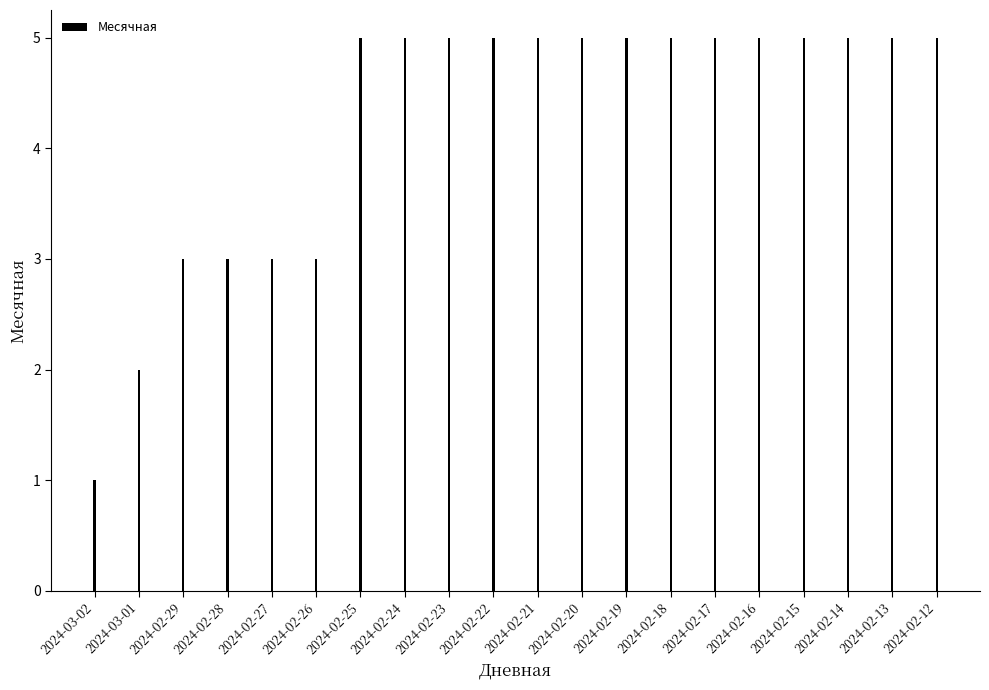

Reading left to right, extract all data points from this chart.

2024-03-02=1	2024-03-01=2	2024-02-29=3	2024-02-28=3	2024-02-27=3	2024-02-26=3	2024-02-25=5	2024-02-24=5	2024-02-23=5	2024-02-22=5	2024-02-21=5	2024-02-20=5	2024-02-19=5	2024-02-18=5	2024-02-17=5	2024-02-16=5	2024-02-15=5	2024-02-14=5	2024-02-13=5	2024-02-12=5